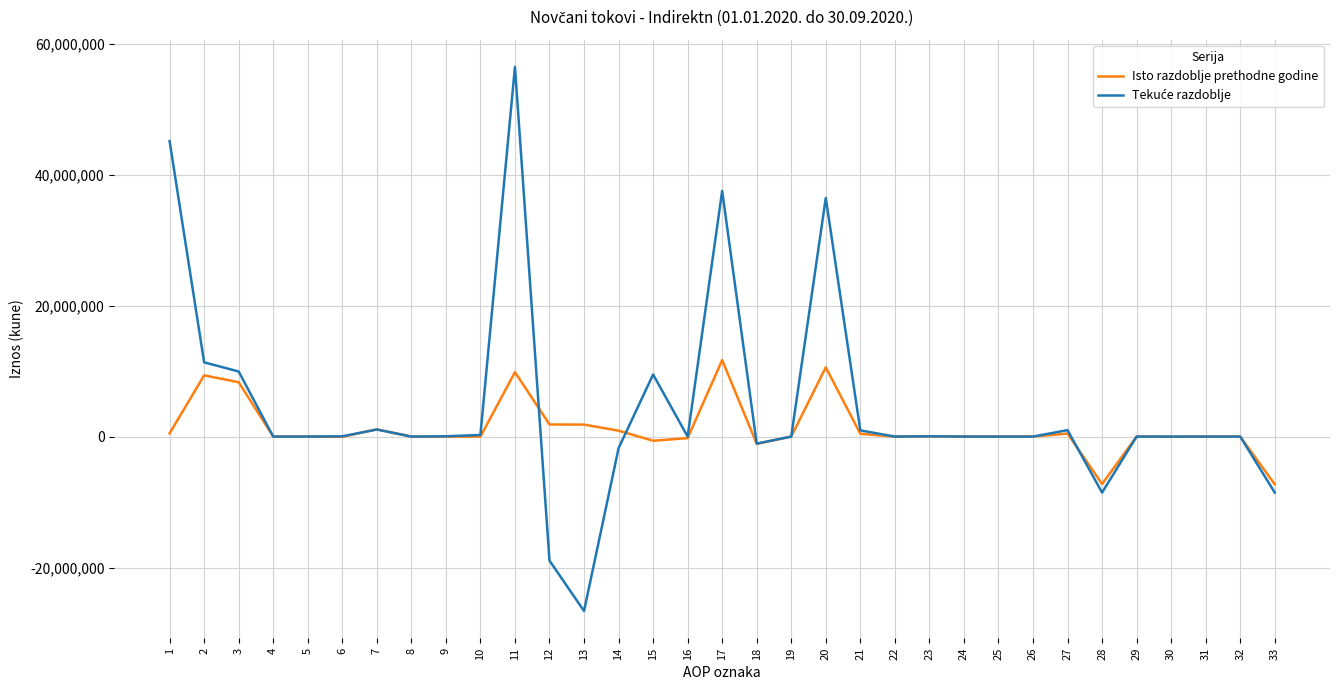

What is the maximum value for Isto razdoblje prethodne godine?

11689568